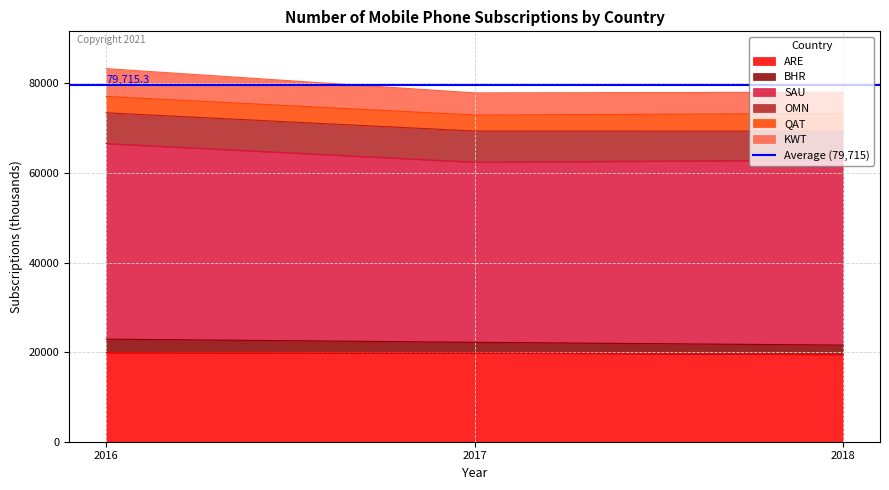

Is the value of KWT at 2018 greater than the value of BHR at 2018?

Yes